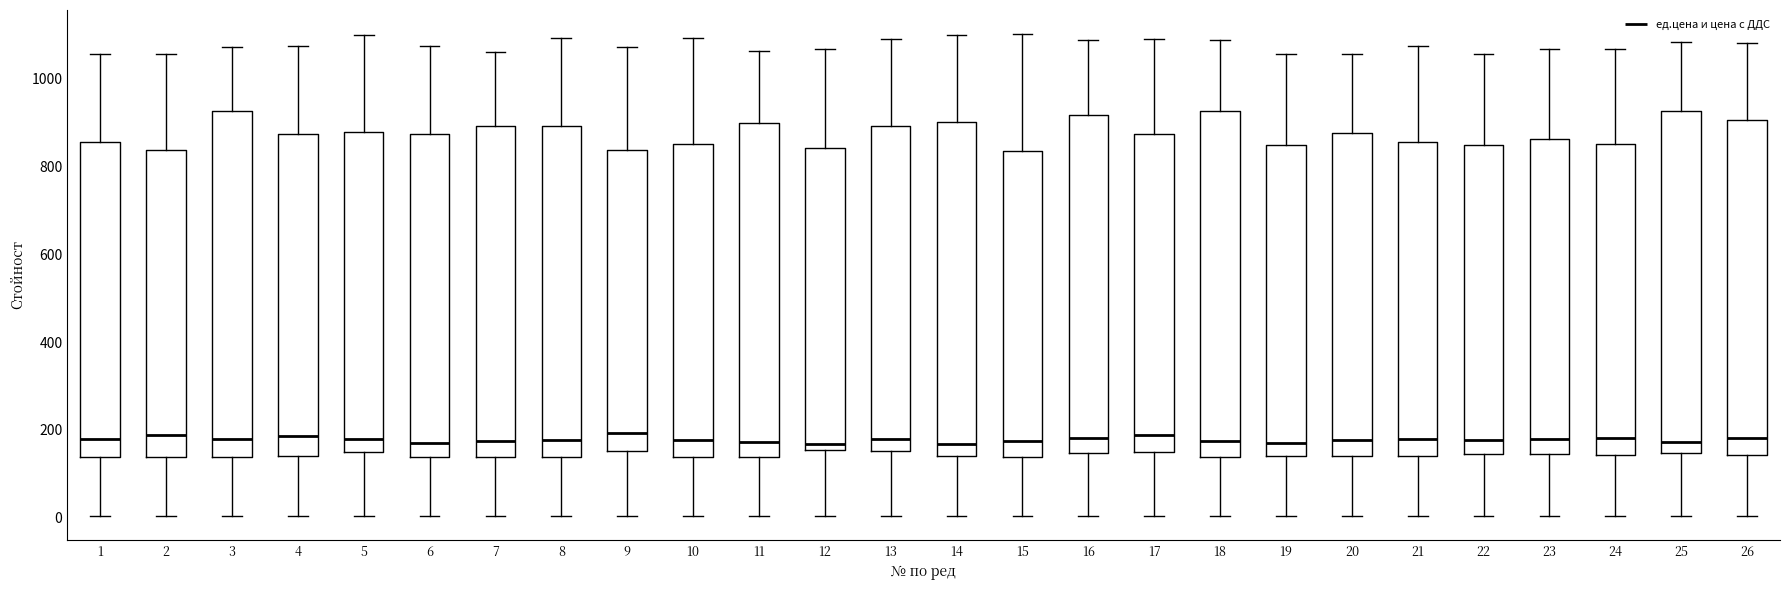

Where does the lower whisker of the box at x = 17 end on the y-axis? The values are not printed on the chart, so give them approximately, as read against the axis.

0